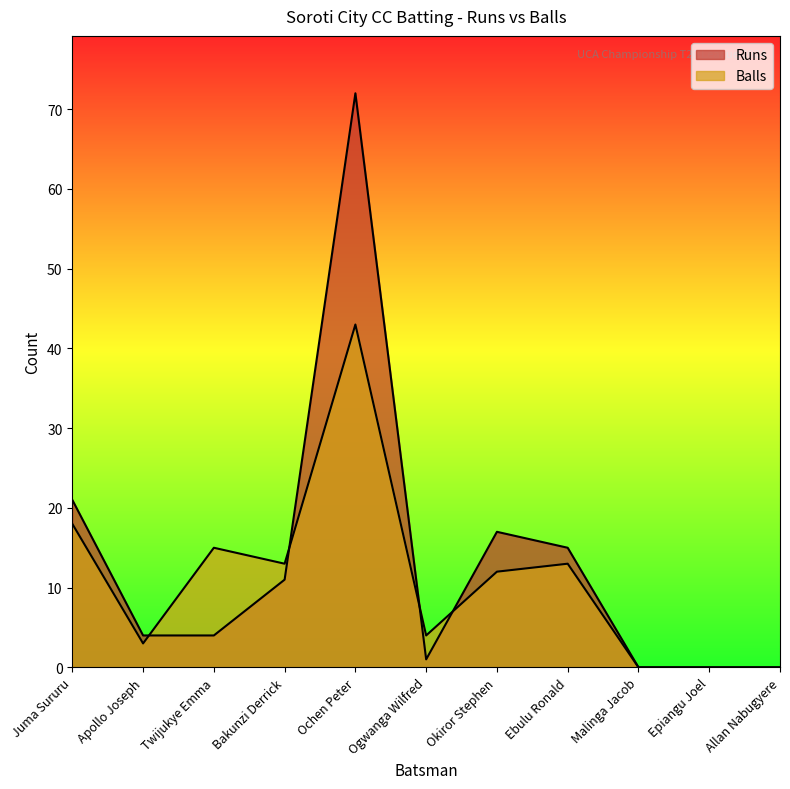

How many series are shown in this chart?

2